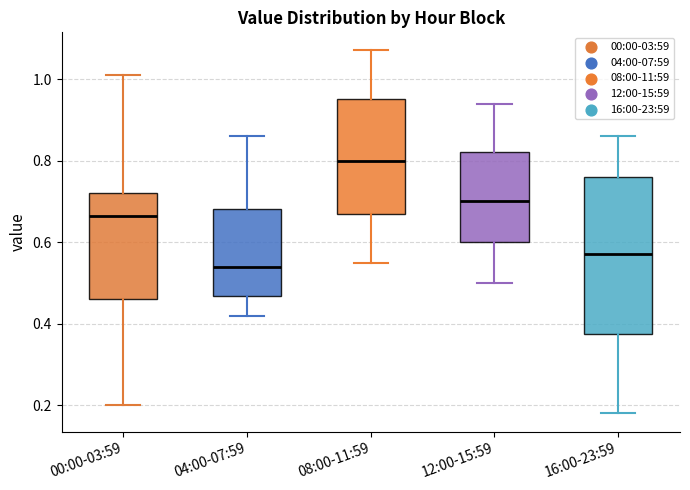

Reading left to right, transcribe this box plot: for each box, give where its median line is, the range the box spans, and where its two whiskers end, as read against the y-axis. The values are not printed on the chart, so give them approximately, as read against the axis.

00:00-03:59: median 0.66, box 0.46 to 0.72, whiskers 0.20 to 1.02
04:00-07:59: median 0.54, box 0.46 to 0.68, whiskers 0.42 to 0.86
08:00-11:59: median 0.80, box 0.68 to 0.96, whiskers 0.56 to 1.08
12:00-15:59: median 0.70, box 0.60 to 0.82, whiskers 0.50 to 0.94
16:00-23:59: median 0.58, box 0.38 to 0.76, whiskers 0.18 to 0.86